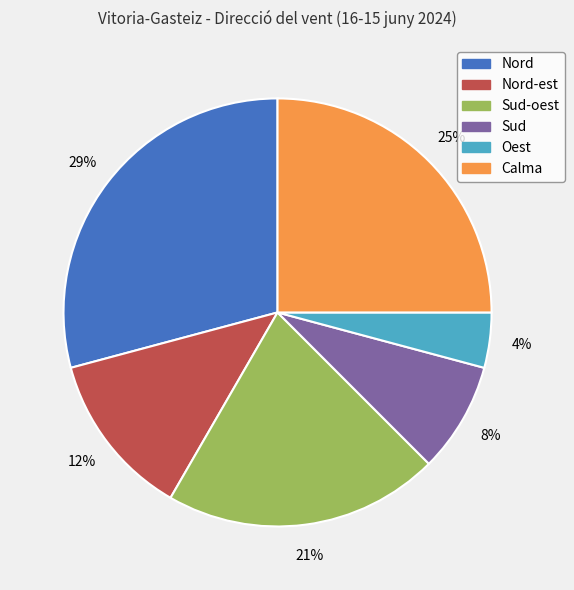

Is there a majority slice in this chart?

No